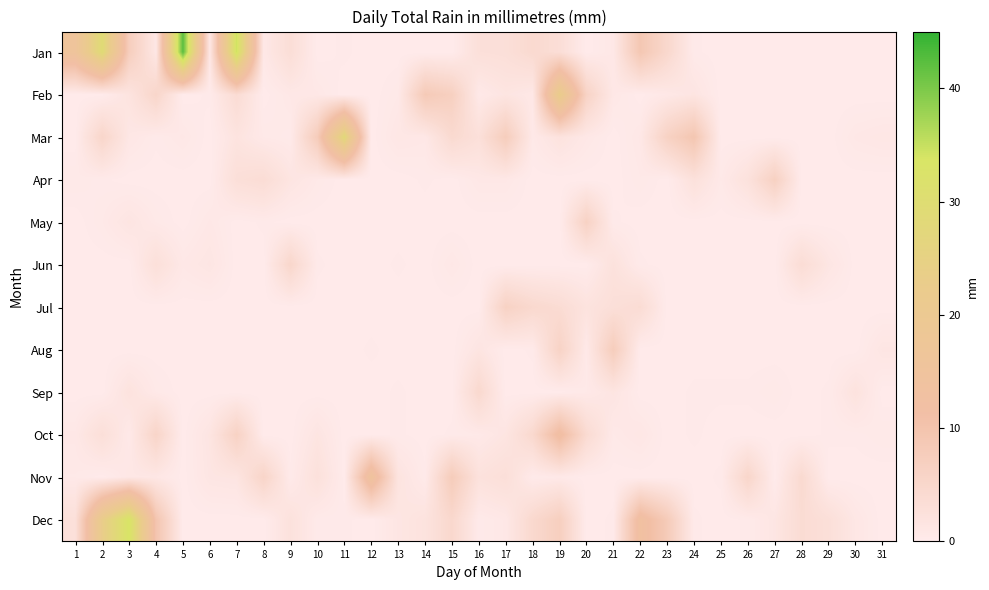

List the series in order of their peak value, lowest first.

Sep, Jun, May, Jul, Apr, Aug, Oct, Nov, Feb, Mar, Dec, Jan